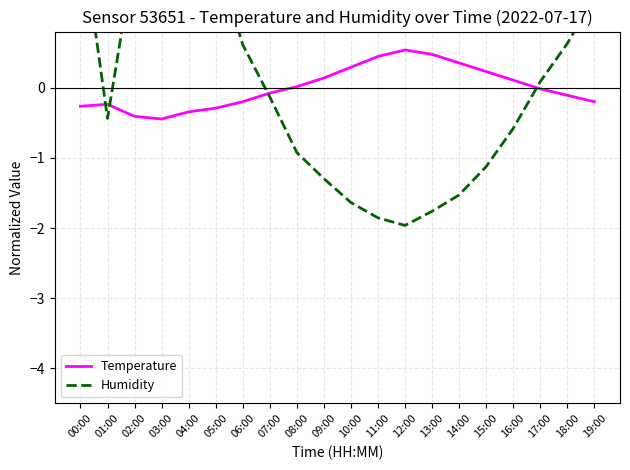

True or false: Temperature has a value of -0.3 at 04:00.

True